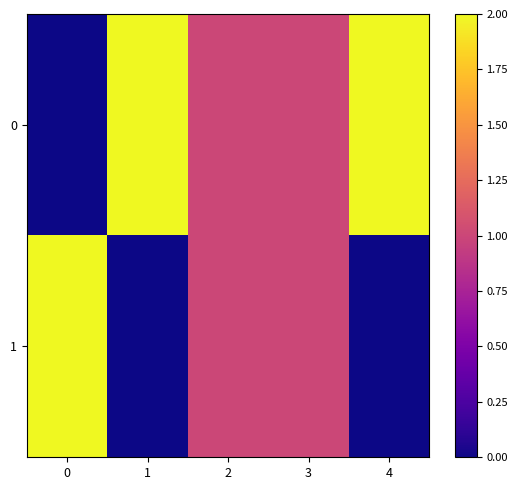

Reading left to right, transcribe all the data shown in this chart.

0: 0=0	1=2	2=1	3=1	4=2
1: 0=2	1=0	2=1	3=1	4=0